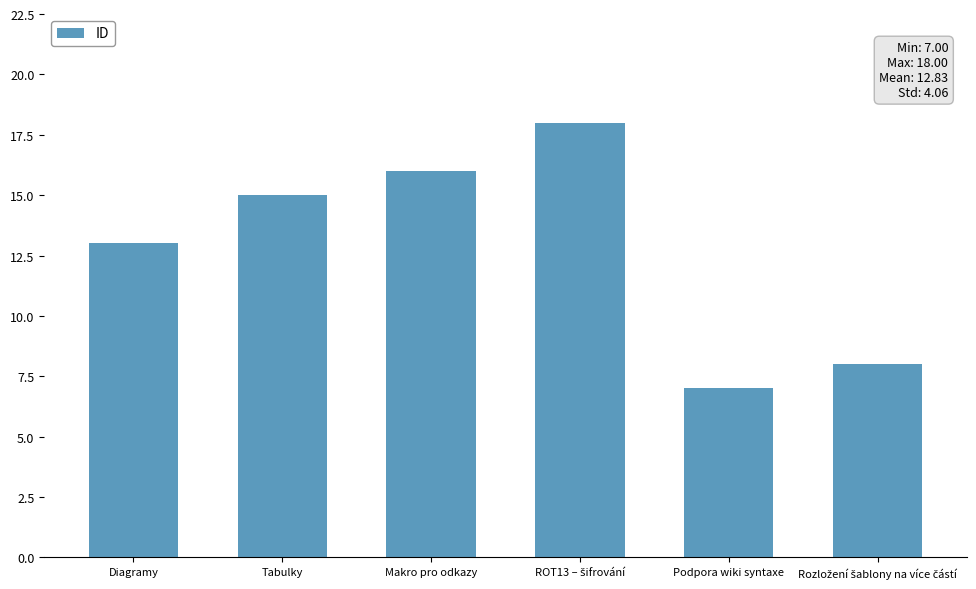

What is the label of the 2nd bar from the left?

Tabulky